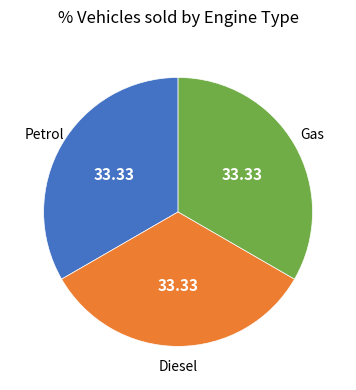

Is the sum of Petrol and Gas greater than half?

Yes